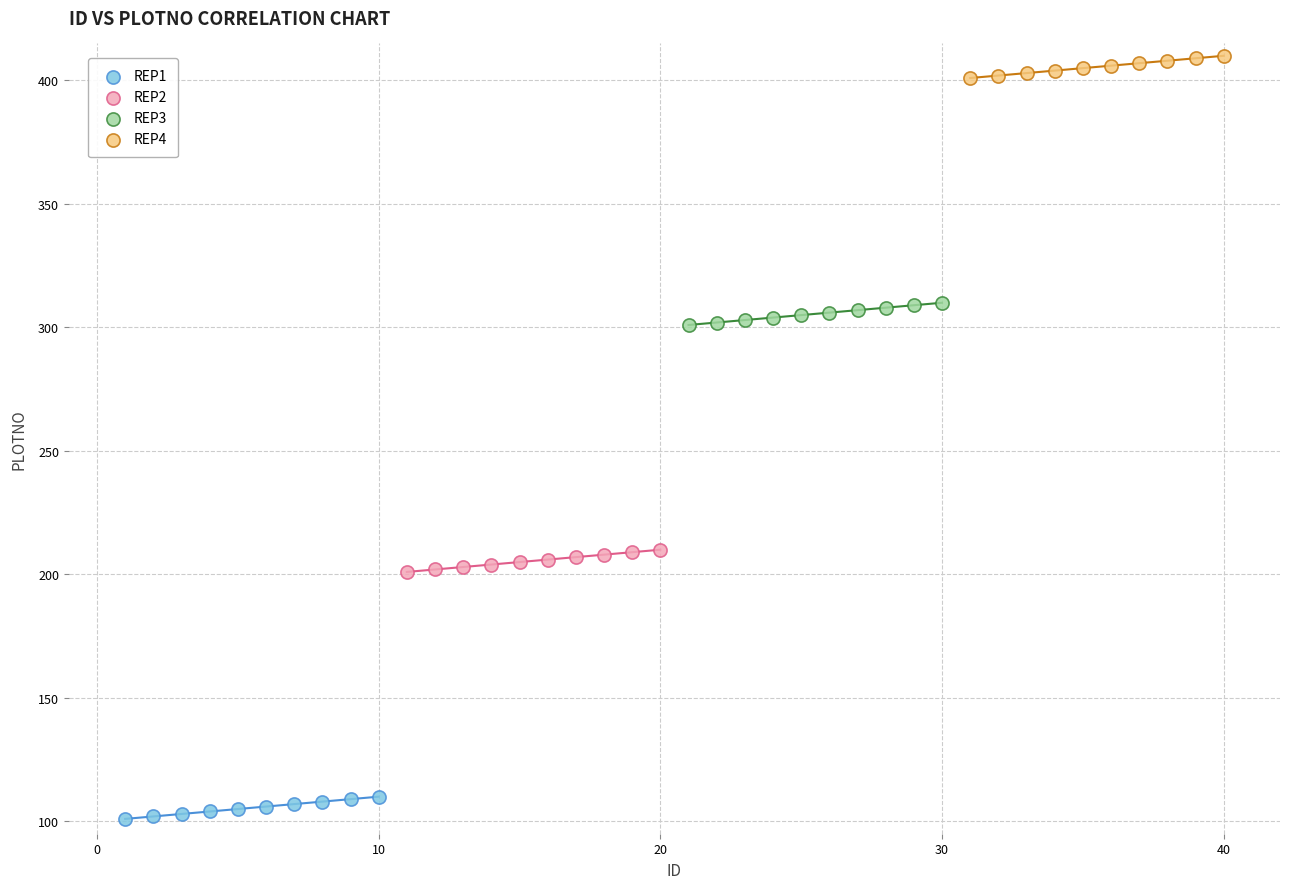

Which series reaches the maximum Y coordinate?

REP4